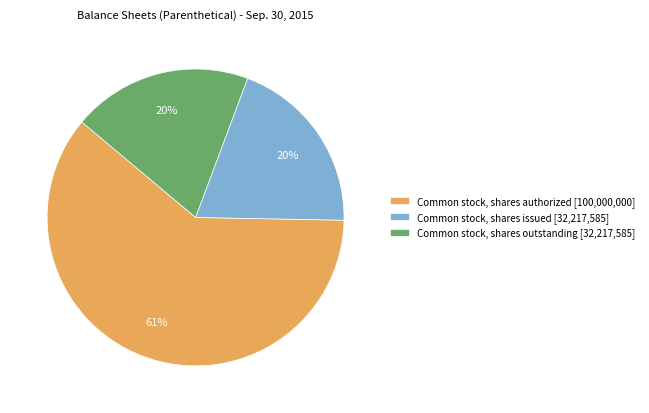

To the nearest percent, what is the combined percentage of Common stock, shares outstanding [32,217,585] and Common stock, shares authorized [100,000,000]?

80%